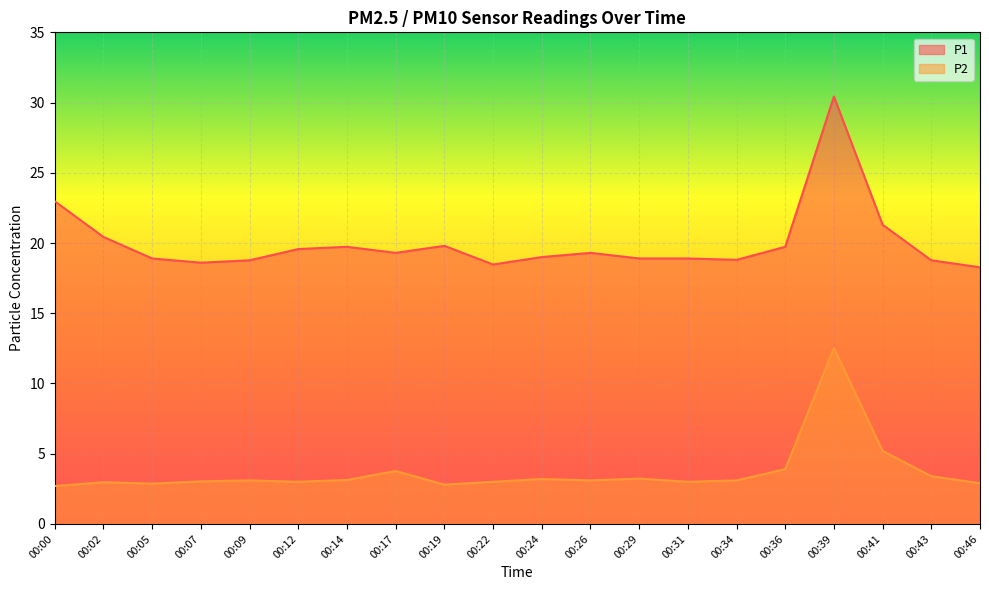

Is it true that P1 equals 23.0 at 00:00?

True